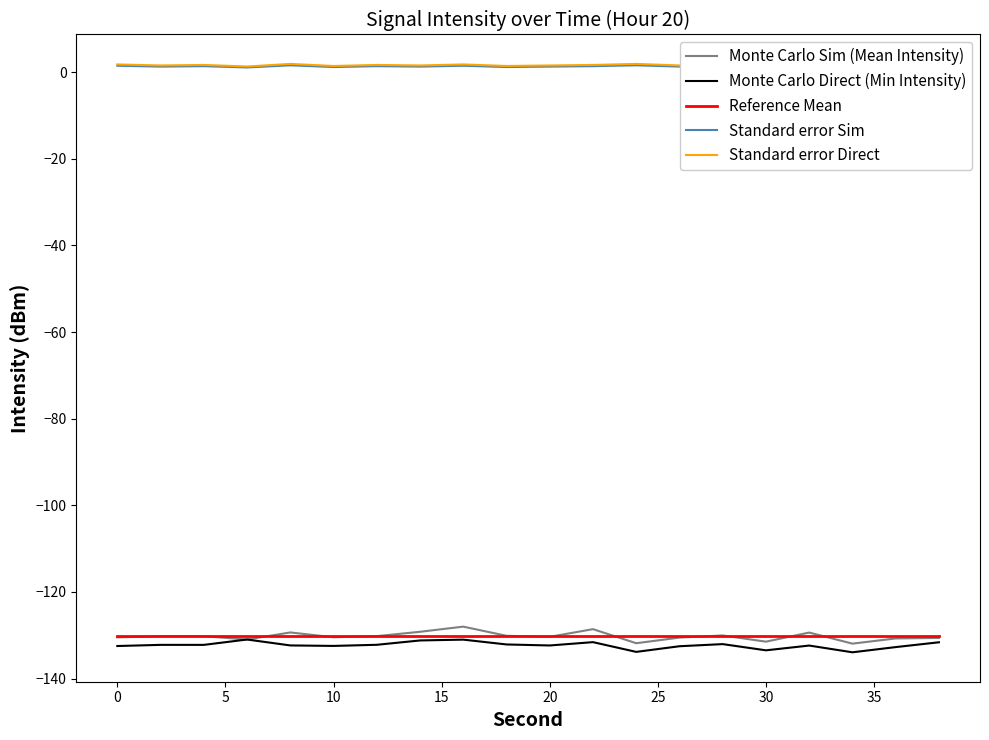

What is the difference between the second highest and second lowest values in the Monte Carlo Direct (Min Intensity) series?

2.8